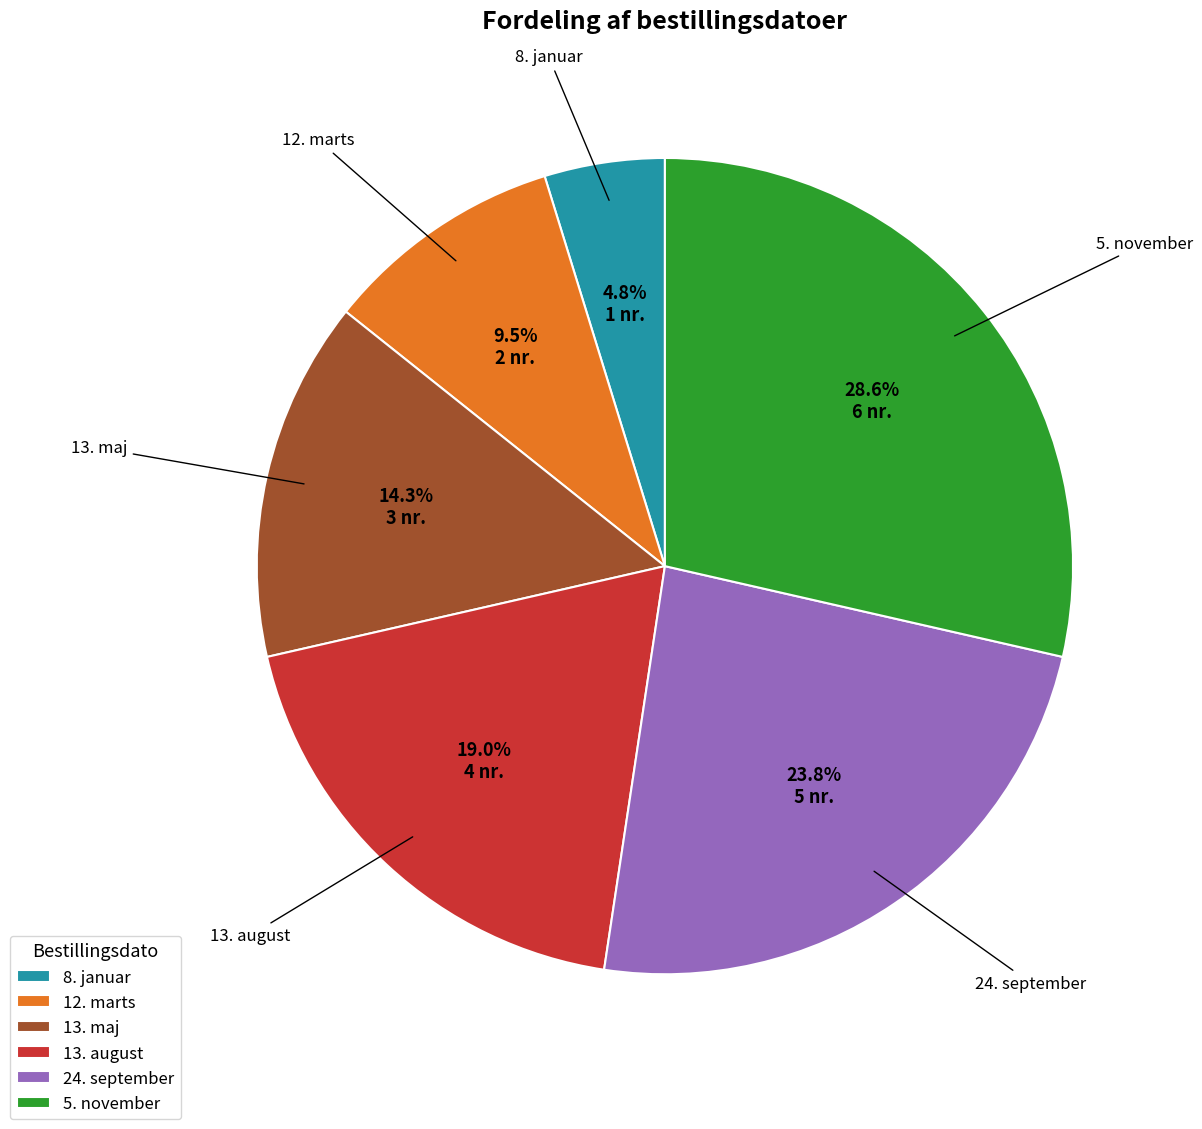

Is it true that 13. maj is 21% of the pie?

False